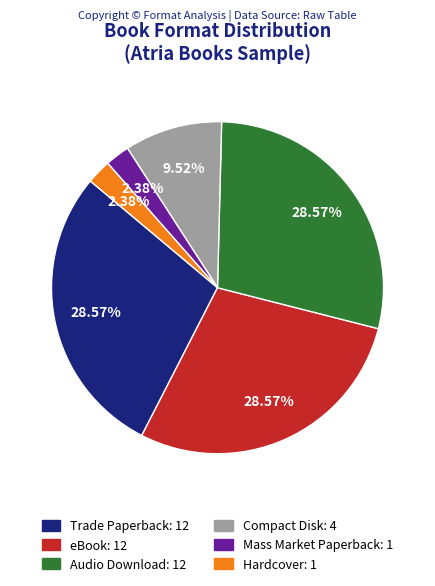

Is it true that eBook is 29% of the pie?

True